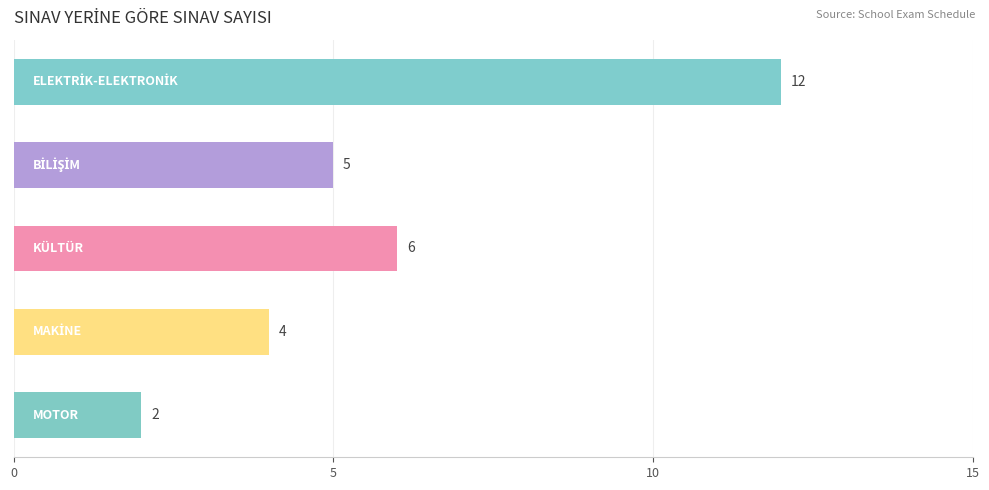

Count the values in the range 4 to 6.

3